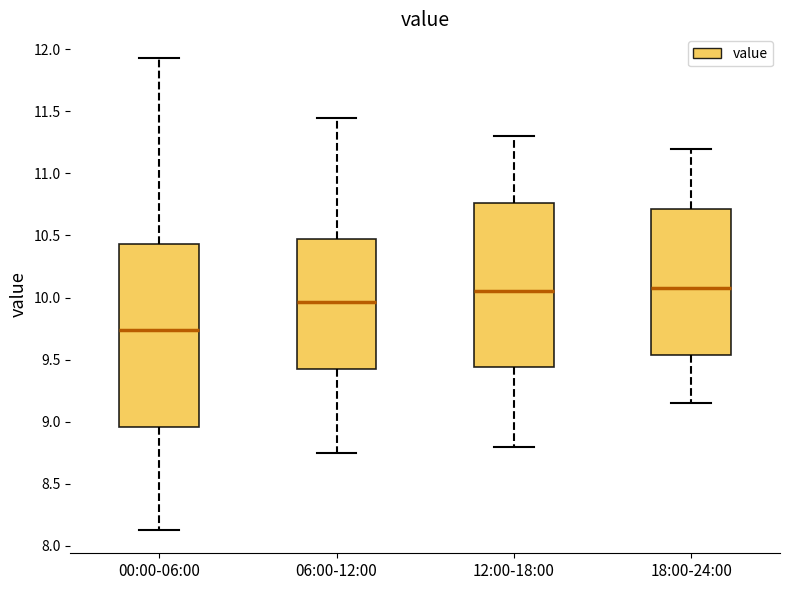

Where does the median line of the box for 00:00-06:00 sit on the y-axis? The values are not printed on the chart, so give them approximately, as read against the axis.

9.75